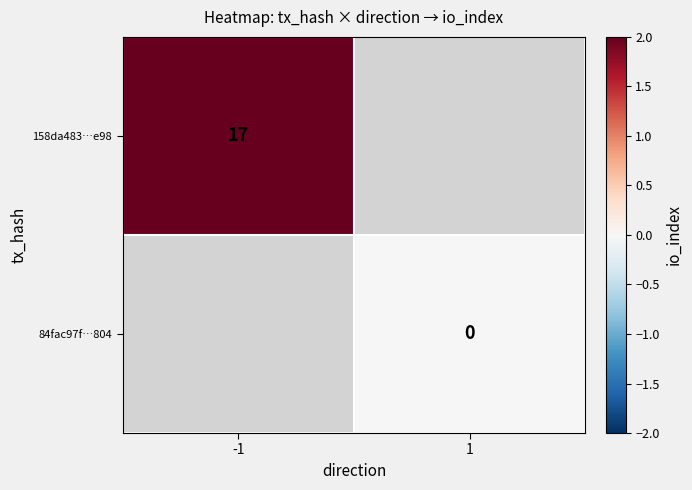

Which label corresponds to the largest value in the chart?

-1